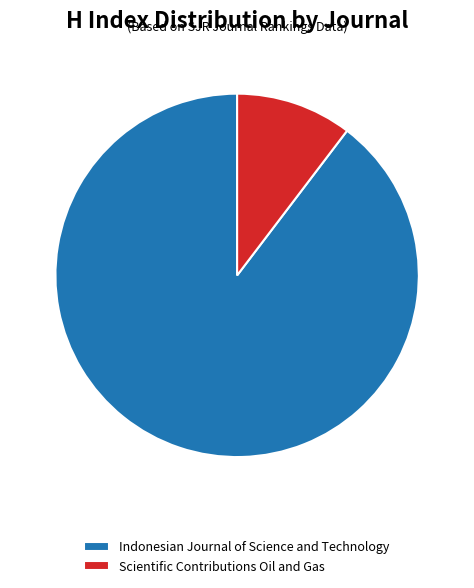

To the nearest percent, what portion does Indonesian Journal of Science and Technology represent?

90%